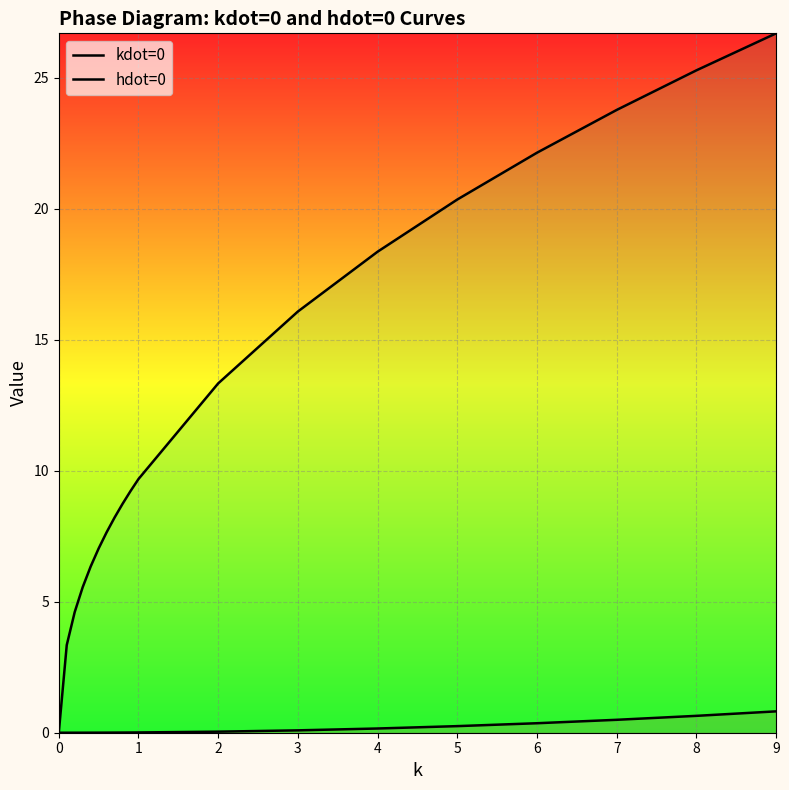

How many positive values does the hdot=0 series have?

18